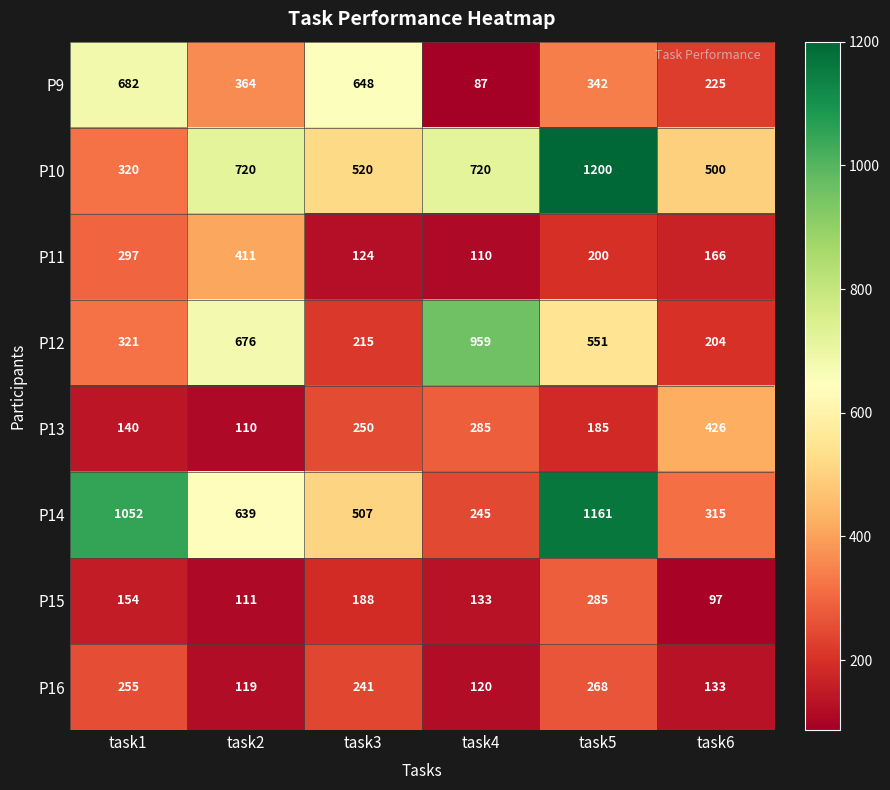

List the series in order of their peak value, highest first.

P10, P14, P12, P9, P13, P11, P15, P16